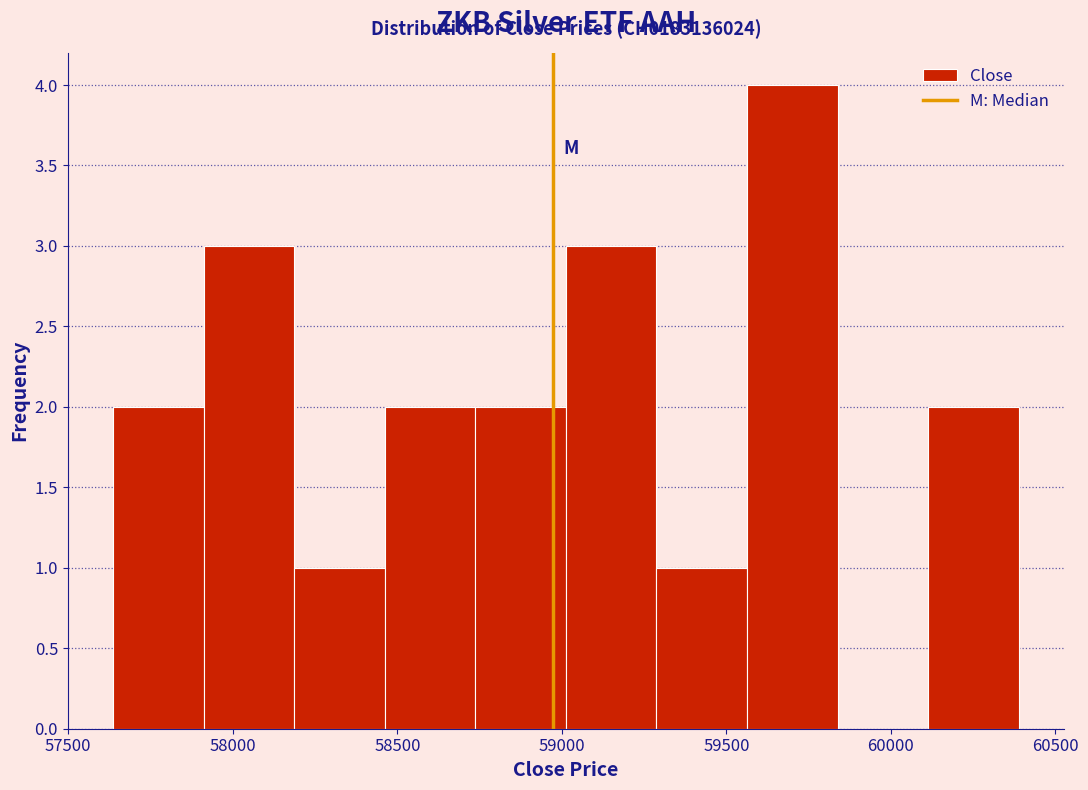

Which range on the x-axis has the tallest bar?

59550 to 59850